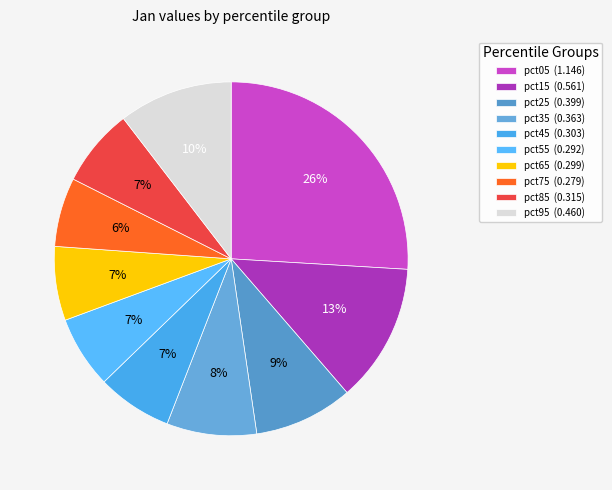

What is the change in value from pct35 to pct55?

-0.1